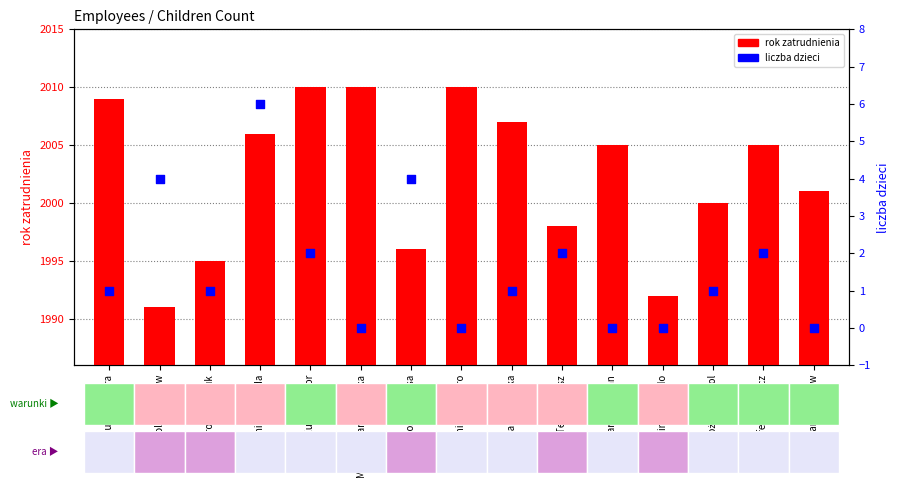

What is the total value across all series at Olgiert Sariusz Kazan?

2005